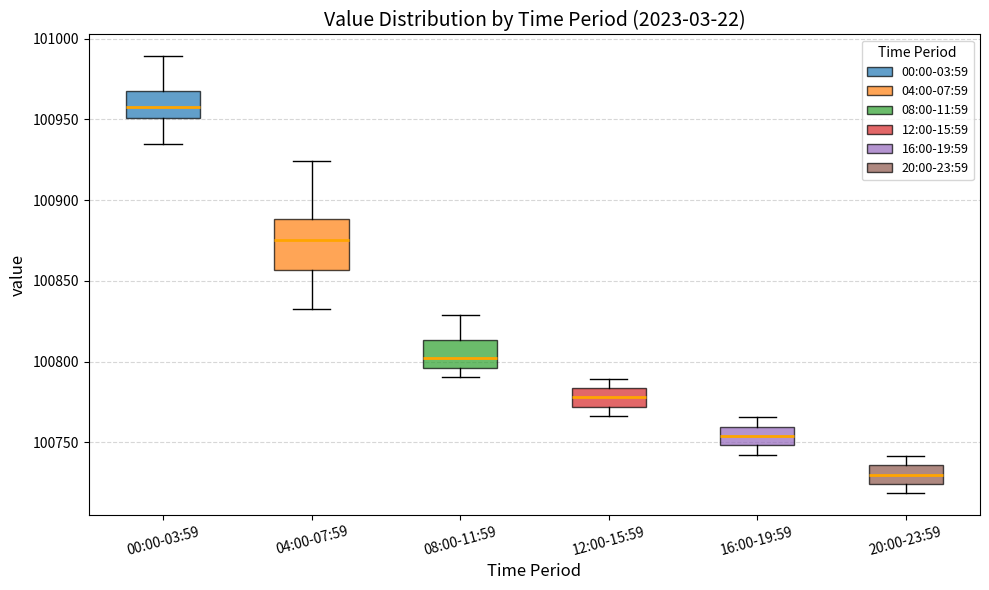

Which box's median line is the highest?

00:00-03:59